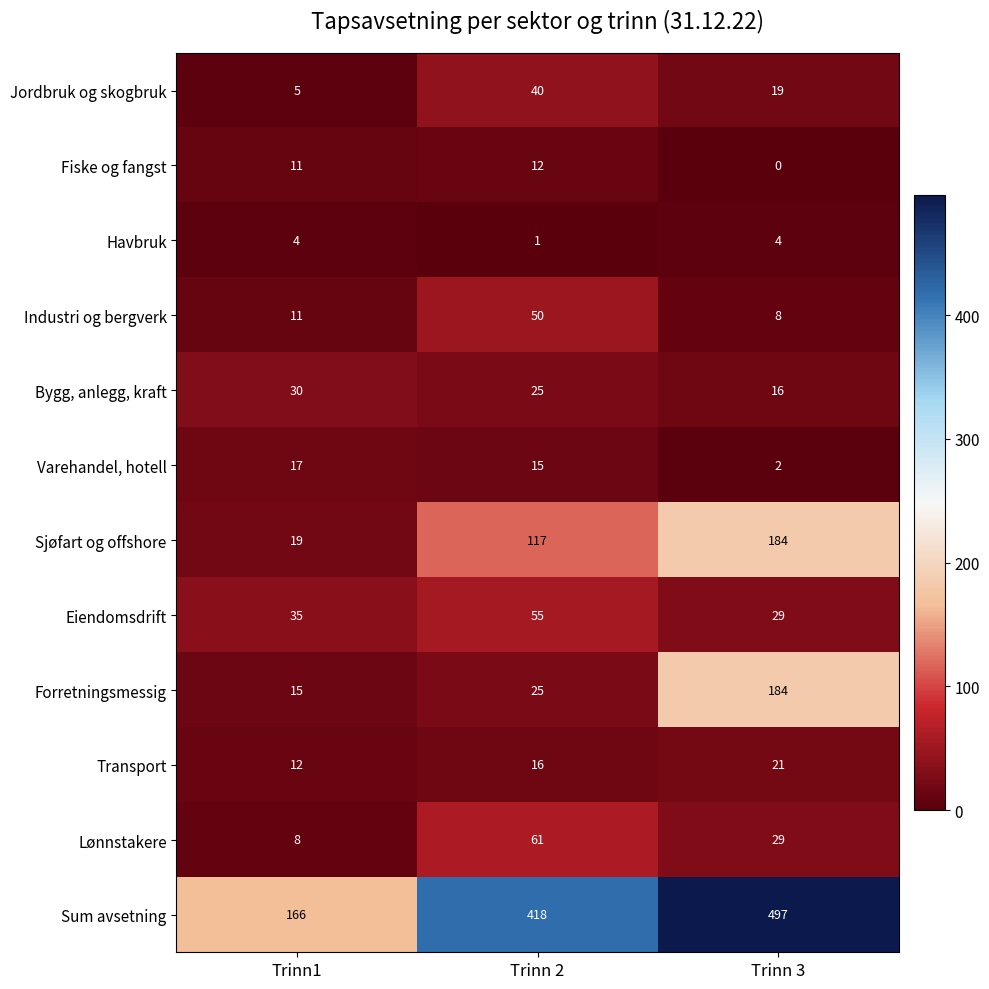

What is the average value of the Transport series?

16